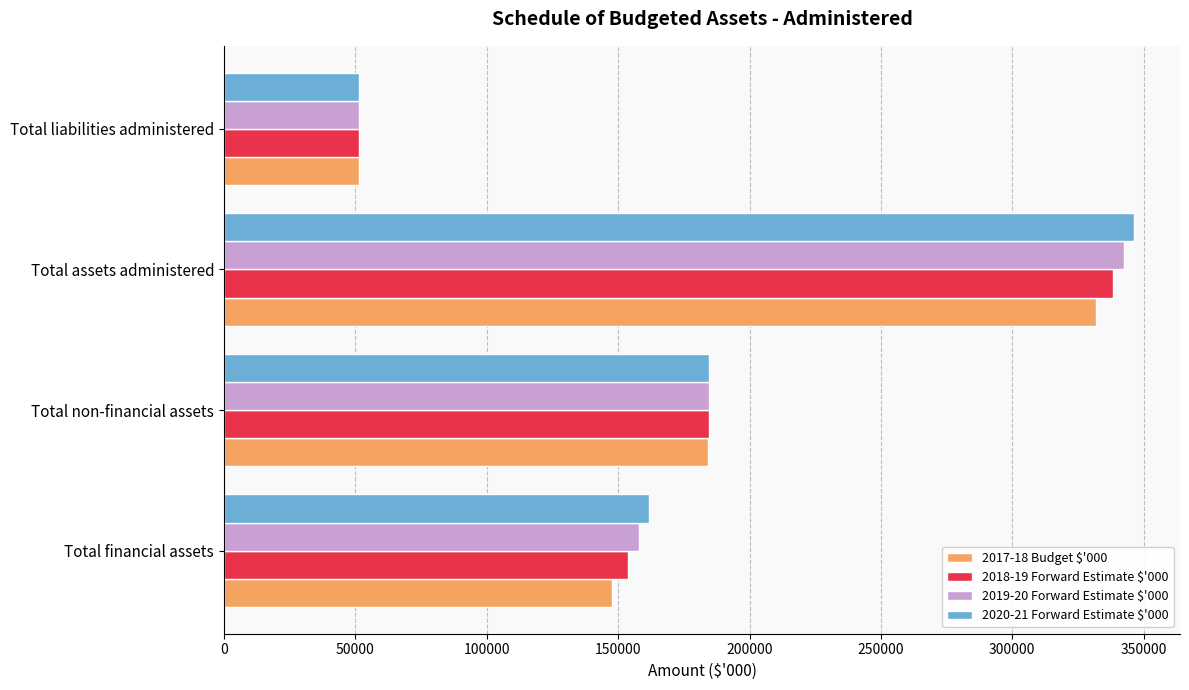

At which label is 2020-21 Forward Estimate $'000 closest to 198995?

Total non-financial assets